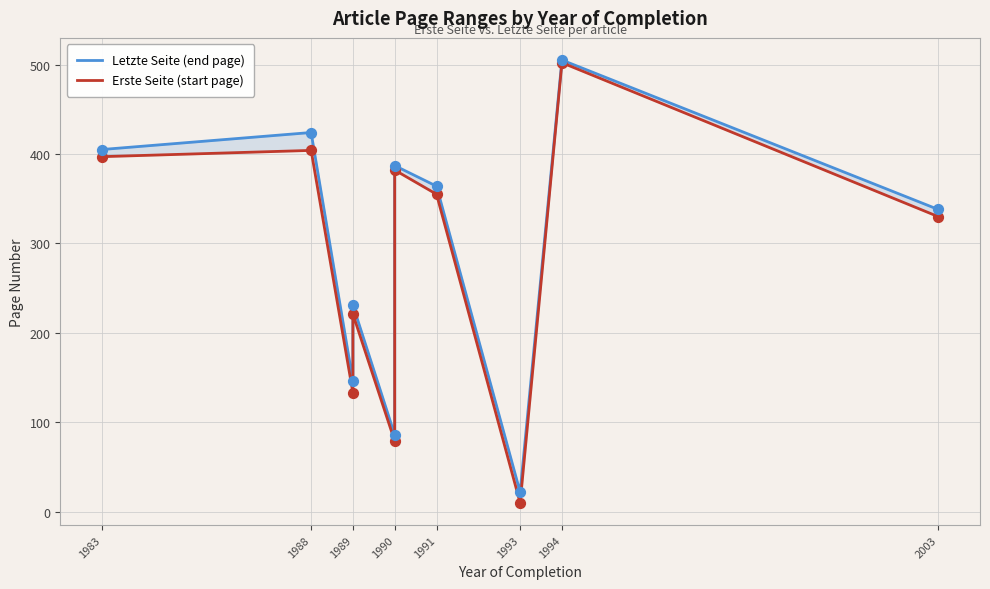

Which series has the widest spread of Y values?

Erste Seite (start page)